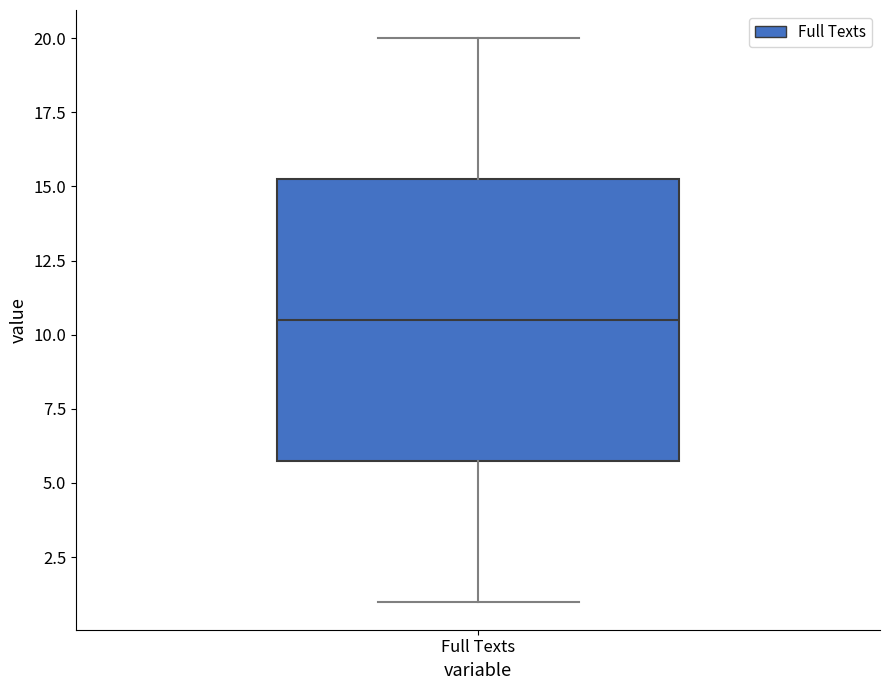

Transcribe this box plot: give where the median line is, the range the box spans, and where the two whiskers end, as read against the y-axis. The values are not printed on the chart, so give them approximately, as read against the axis.

median 10.5, box 6.0 to 15.5, whiskers 1.0 to 20.0